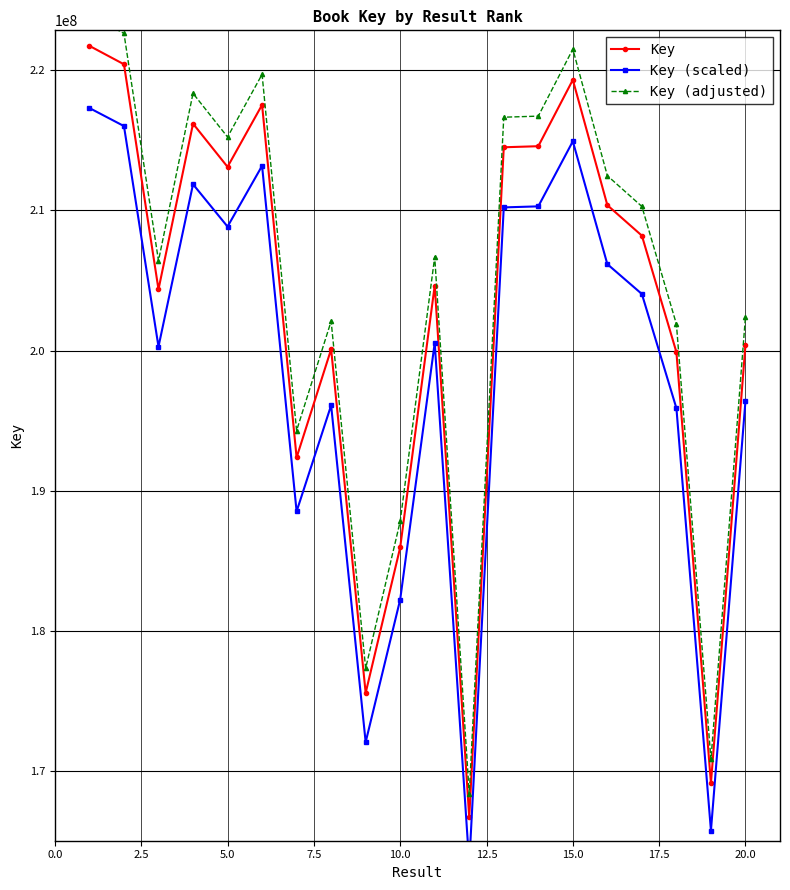

True or false: Key (scaled) has more than 0 points higher than both neighbors.

True